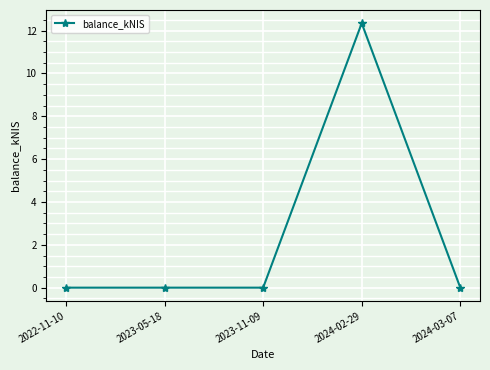

What is the label of the 1st point from the right?

2024-03-07